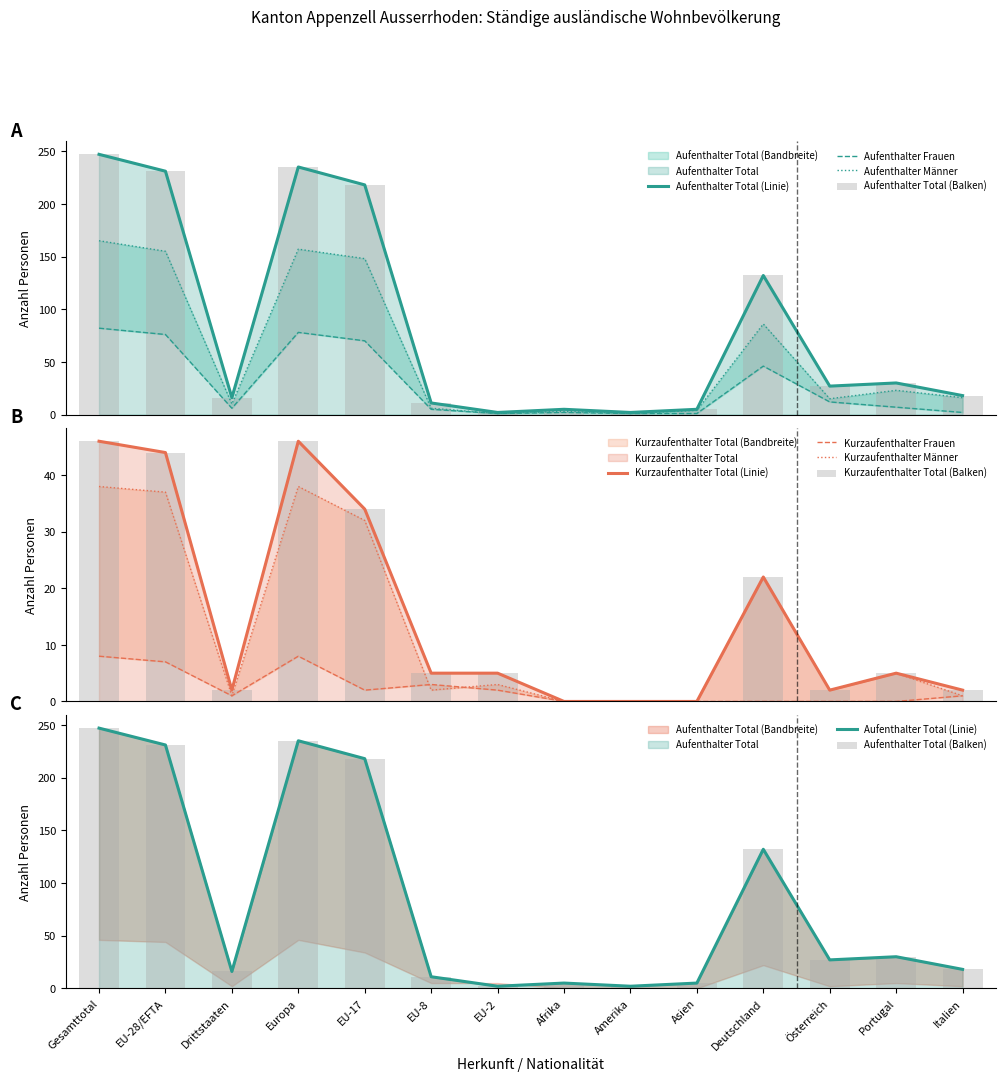

What is the label of the 5th bar from the right?

Asien